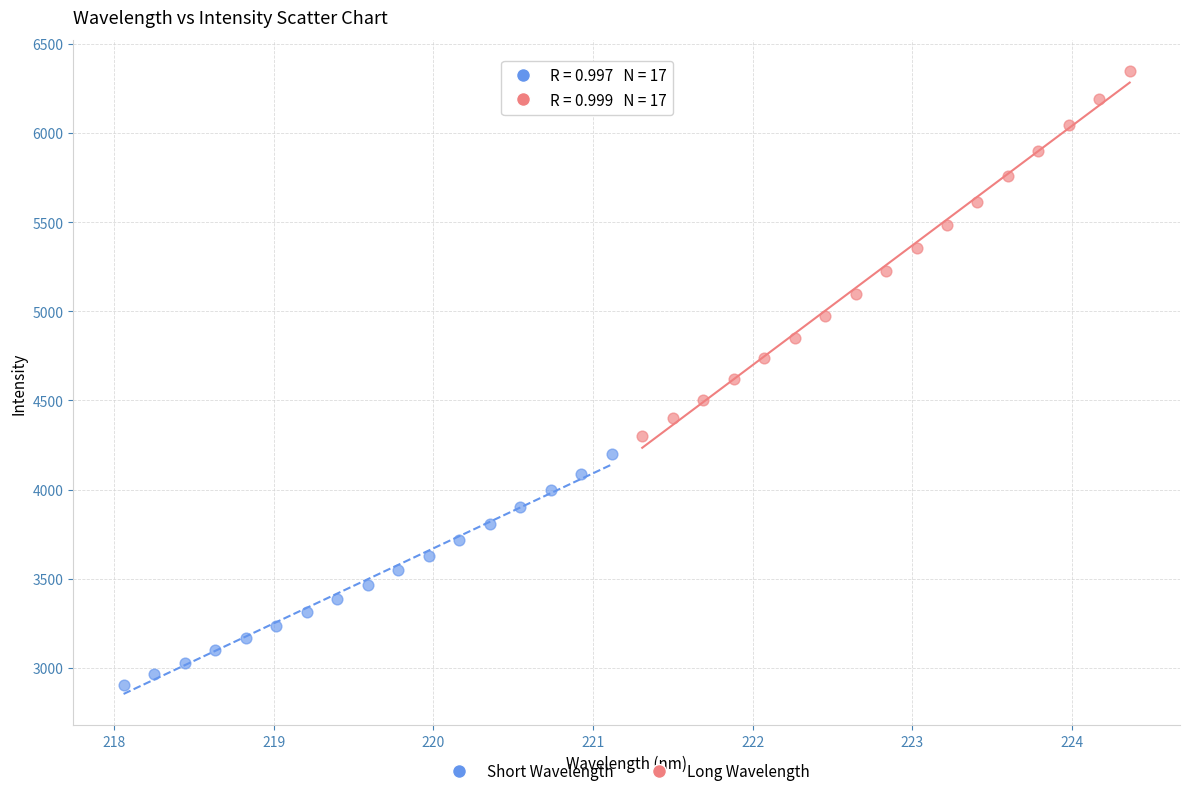

Which series has the widest spread of Y values?

Long Wavelength